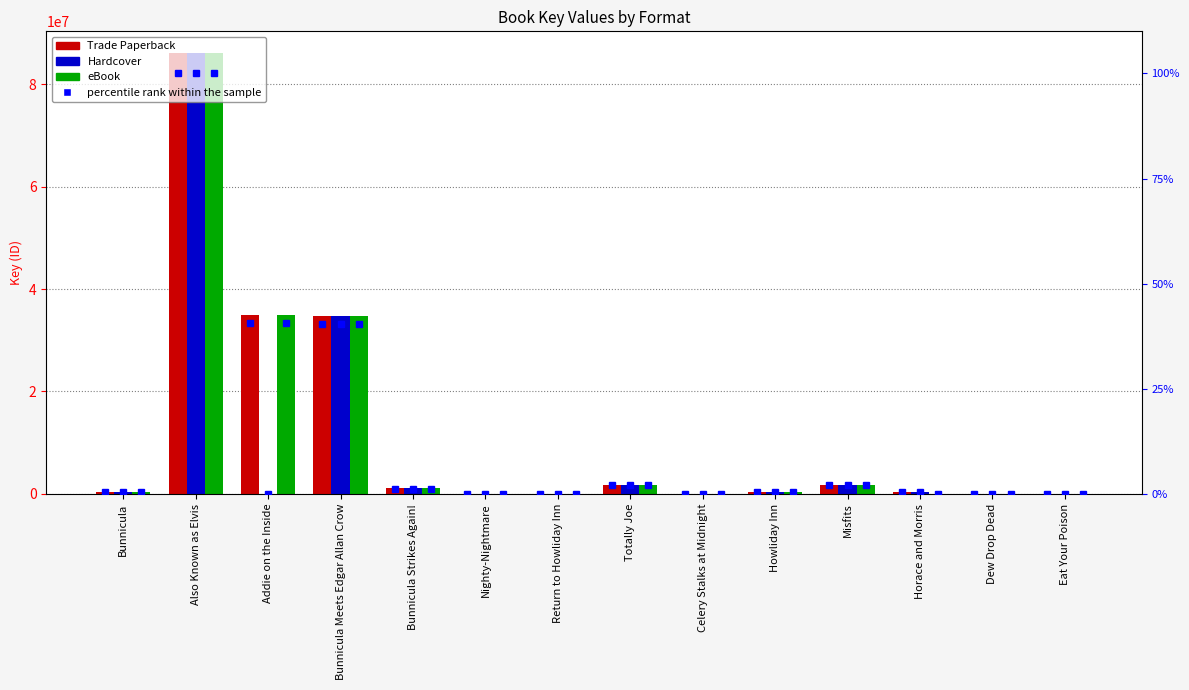

What is the difference between the maximum and minimum values in the eBook series?

86025817.0